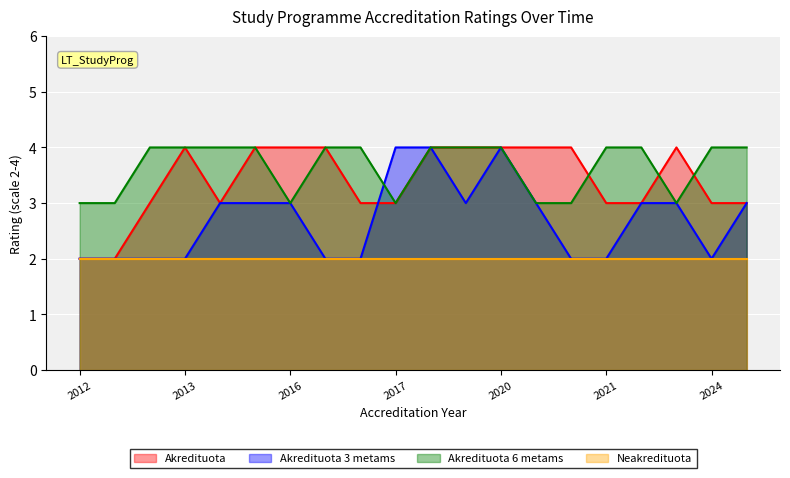

How many interior local valleys does the Akredituota 6 metams series have?

3